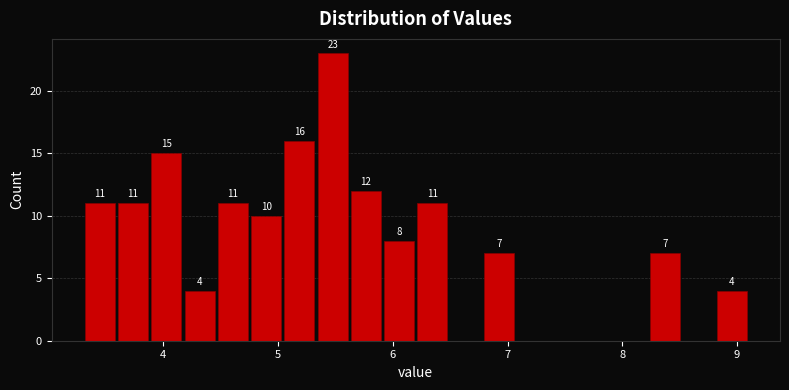

Around what value on the x-axis is the tallest bar? Give the approximate position of its centre, as read against the axis.

5.5